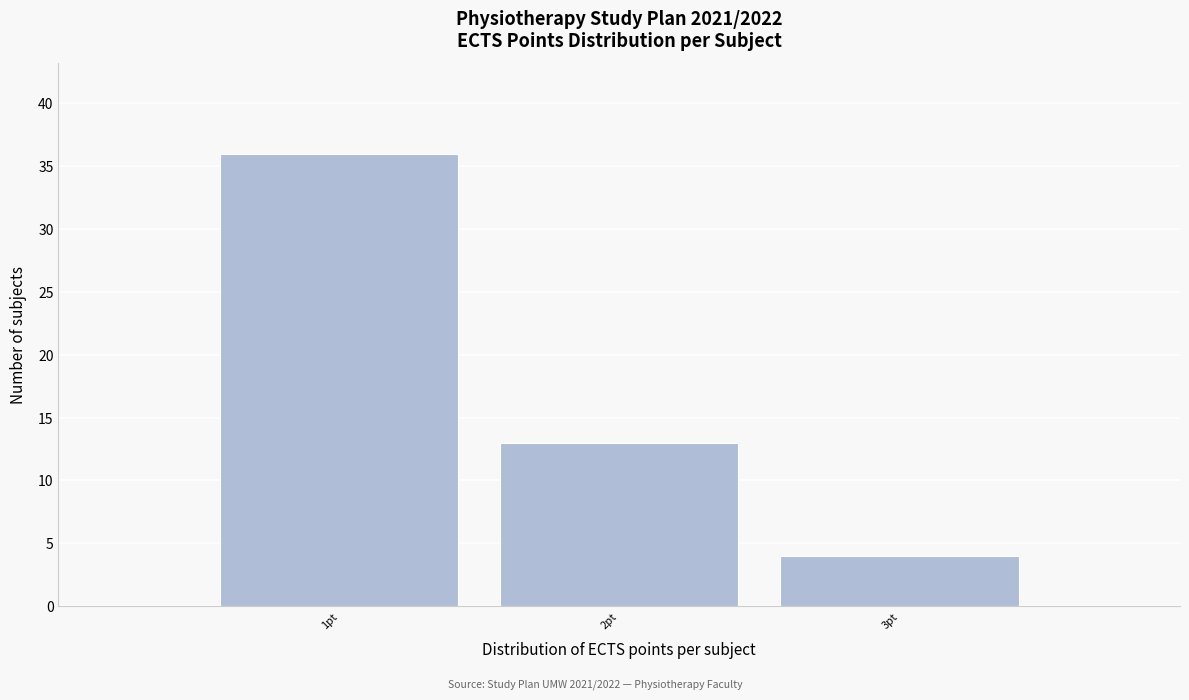

Which range on the x-axis has the tallest bar?

0.5 to 1.5